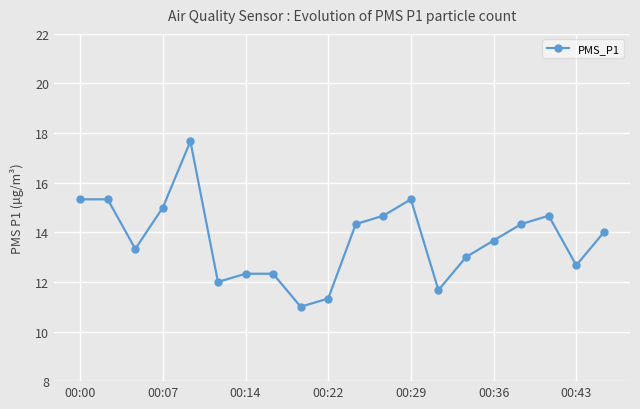

What is the difference between the second highest and second lowest values?

4.0